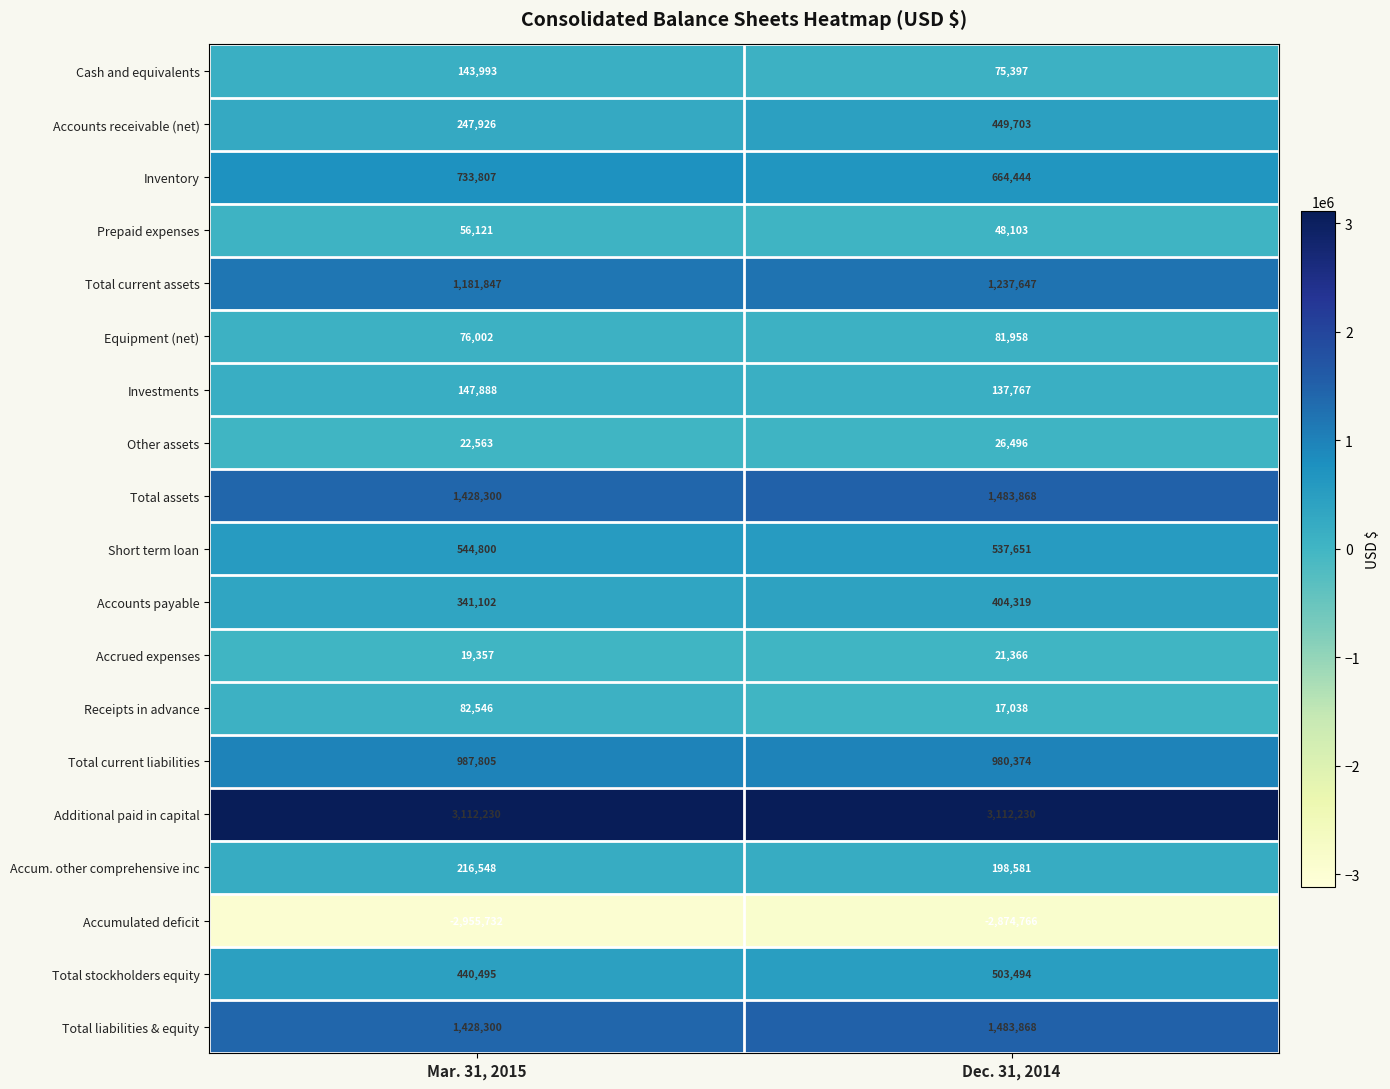

At which category does the chart reach its minimum across all series?

Mar. 31, 2015